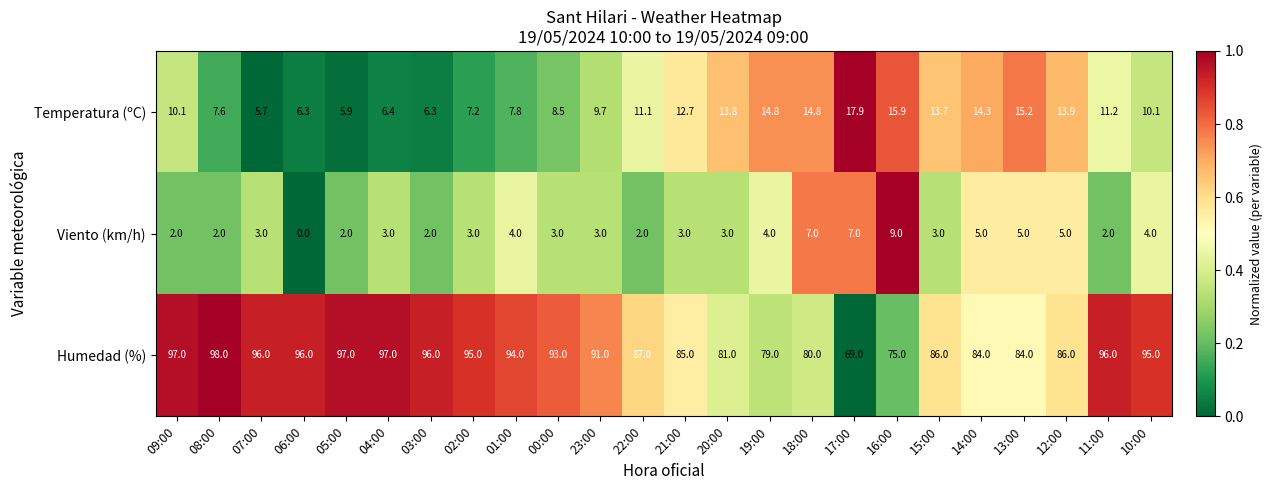

At which label does Temperatura (ºC) first exceed 11?

22:00